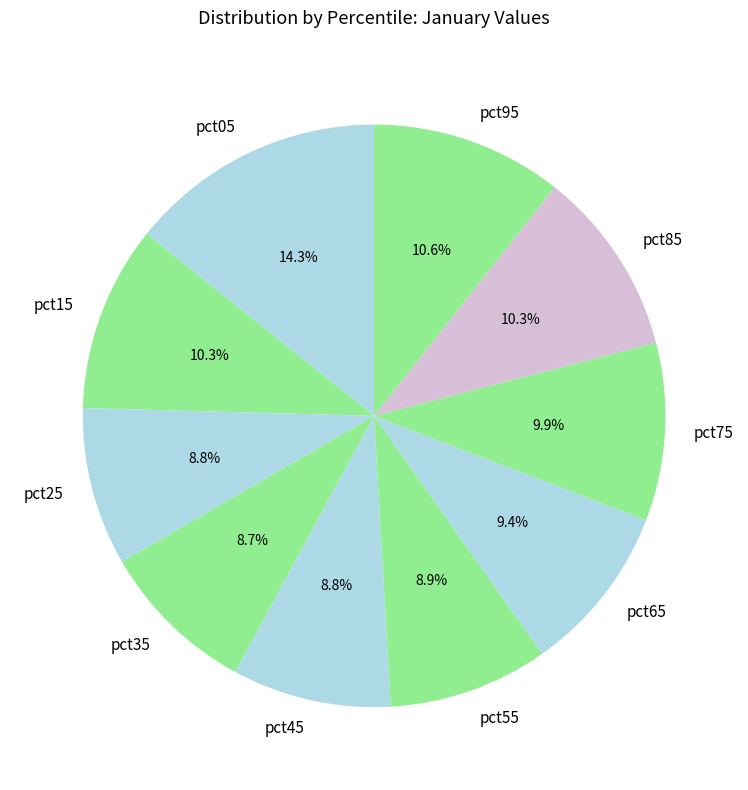

To the nearest percent, what portion does pct35 represent?

9%